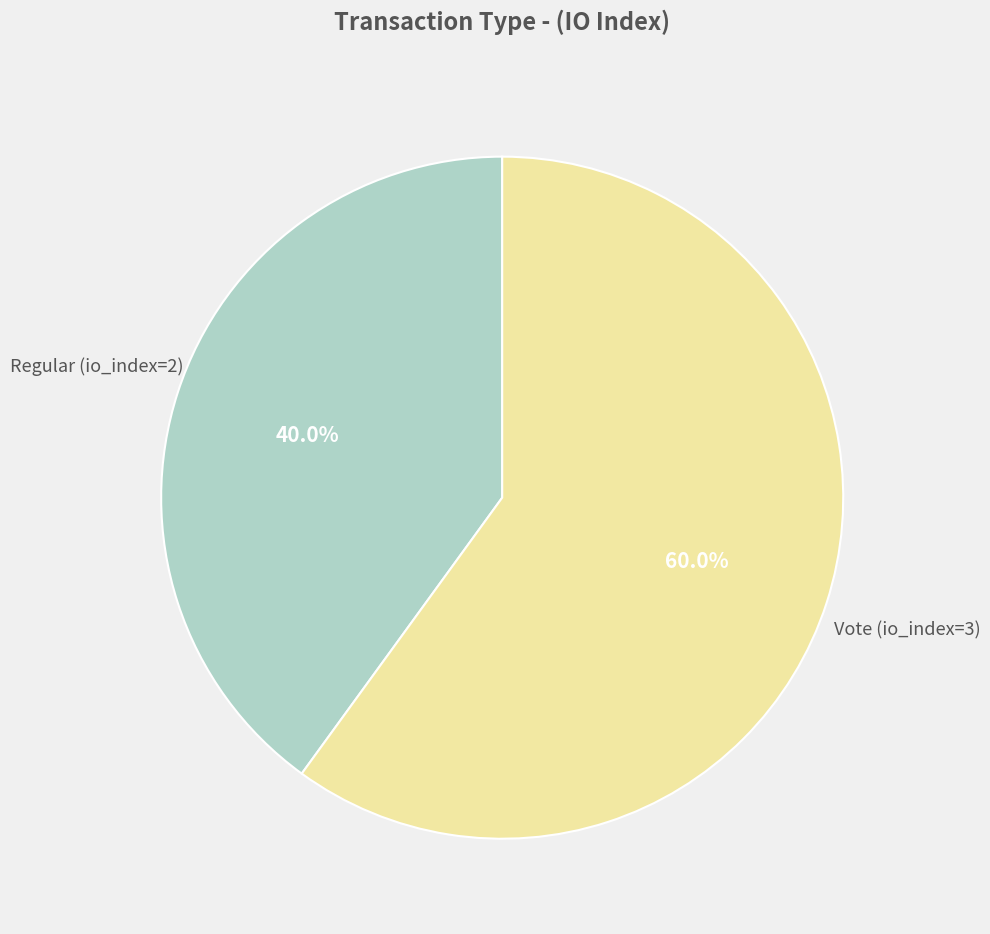

Which slice represents more than half of the pie?

Vote (io_index=3)